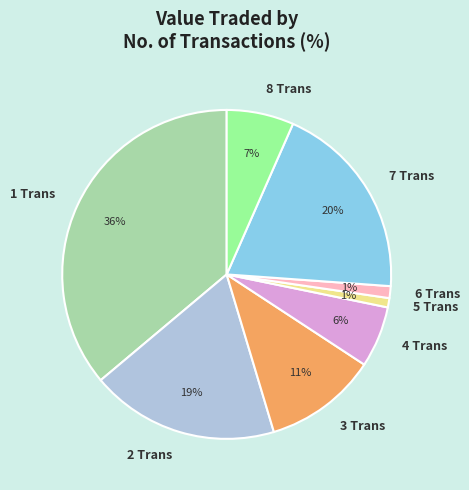

Which slice is the largest?

1 Trans